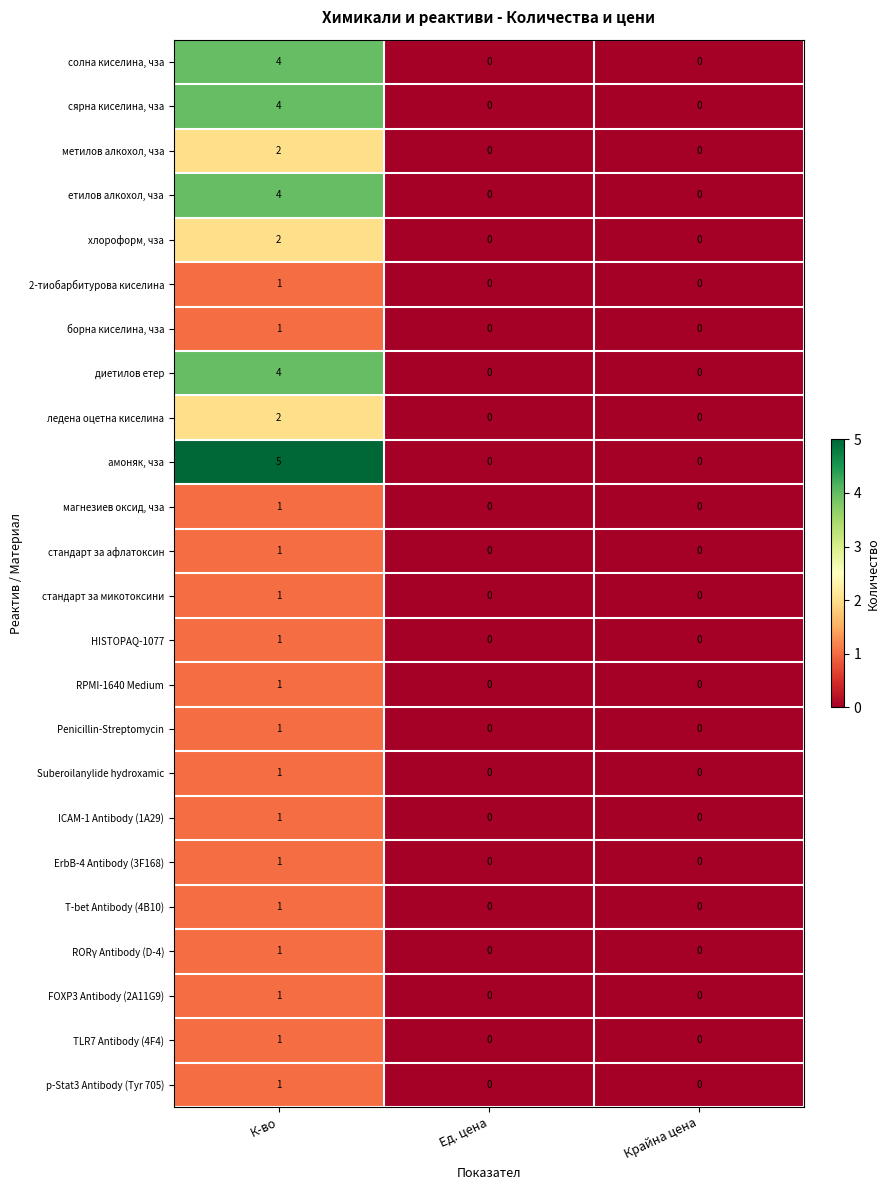

The value of стандарт за афлатоксин at К-во is 1. True or false?

True